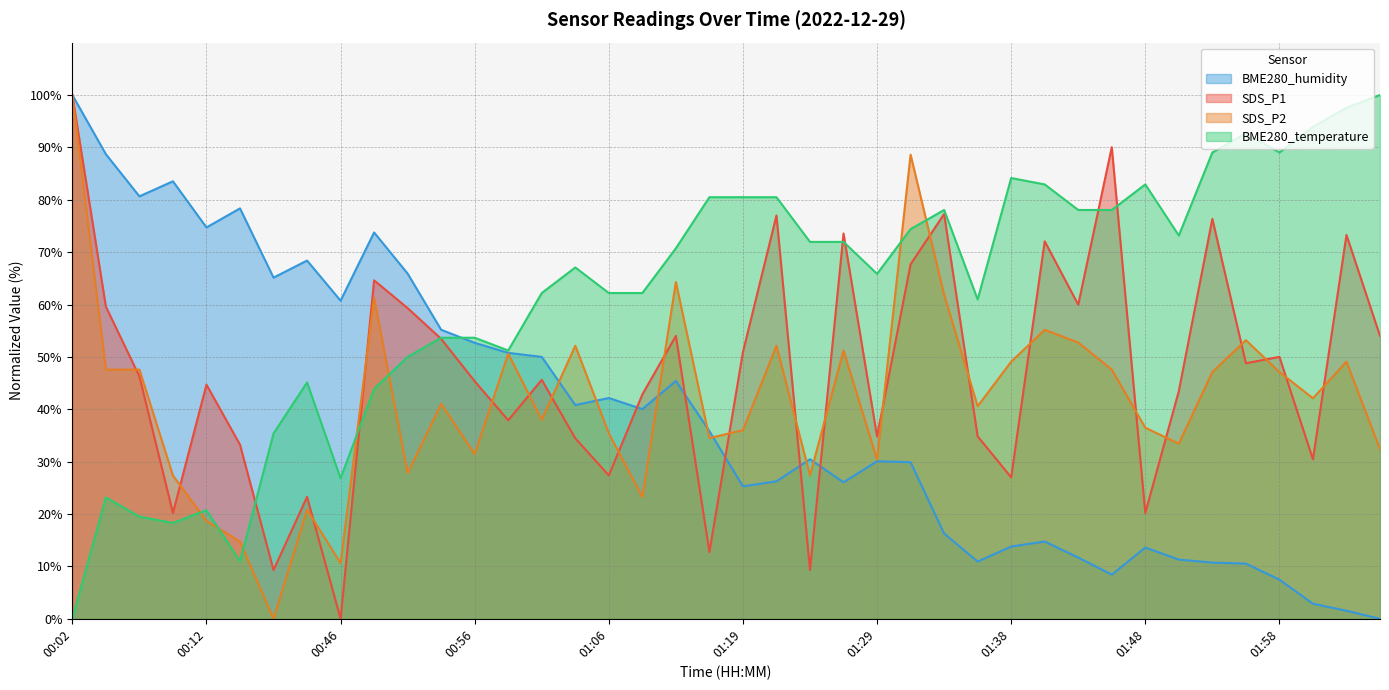

Reading left to right, extract all data points from this chart.

SDS_P1: 100.0	59.6	46.3	20.2	44.7	33.2	9.3	23.3	0.0	64.6	59.3	53.4	45.3	37.9	45.6	34.5	27.4	42.8	54.0	12.8	50.9	77.0	9.3	73.6	34.8	67.7	77.3	34.8	27.0	72.1	60.0	90.0	20.2	43.5	76.4	48.8	50.0	30.4	73.3	54.0
SDS_P2: 100.0	47.6	47.6	27.4	18.7	14.7	0.0	20.8	10.6	61.2	27.8	41.0	31.5	50.6	38.0	52.1	35.4	23.3	64.3	34.5	36.0	52.1	27.4	51.2	30.4	88.6	61.9	40.6	49.1	55.2	52.7	47.6	36.5	33.4	47.1	53.2	47.1	42.1	49.1	32.4
BME280_temperature: 0.0	23.2	19.5	18.3	20.7	11.0	35.4	45.1	26.8	43.9	50.0	53.7	53.7	51.2	62.2	67.1	62.2	62.2	70.7	80.5	80.5	80.5	72.0	72.0	65.9	74.4	78.0	61.0	84.1	82.9	78.0	78.0	82.9	73.2	89.0	92.7	89.0	93.9	97.6	100.0
BME280_humidity: 100.0	88.7	80.7	83.5	74.7	78.4	65.1	68.4	60.7	73.8	65.9	55.2	52.7	50.8	50.0	40.8	42.1	40.0	45.4	35.8	25.3	26.2	30.5	26.1	30.1	29.9	16.3	10.9	13.8	14.8	11.7	8.4	13.6	11.3	10.7	10.5	7.5	2.9	1.5	0.0